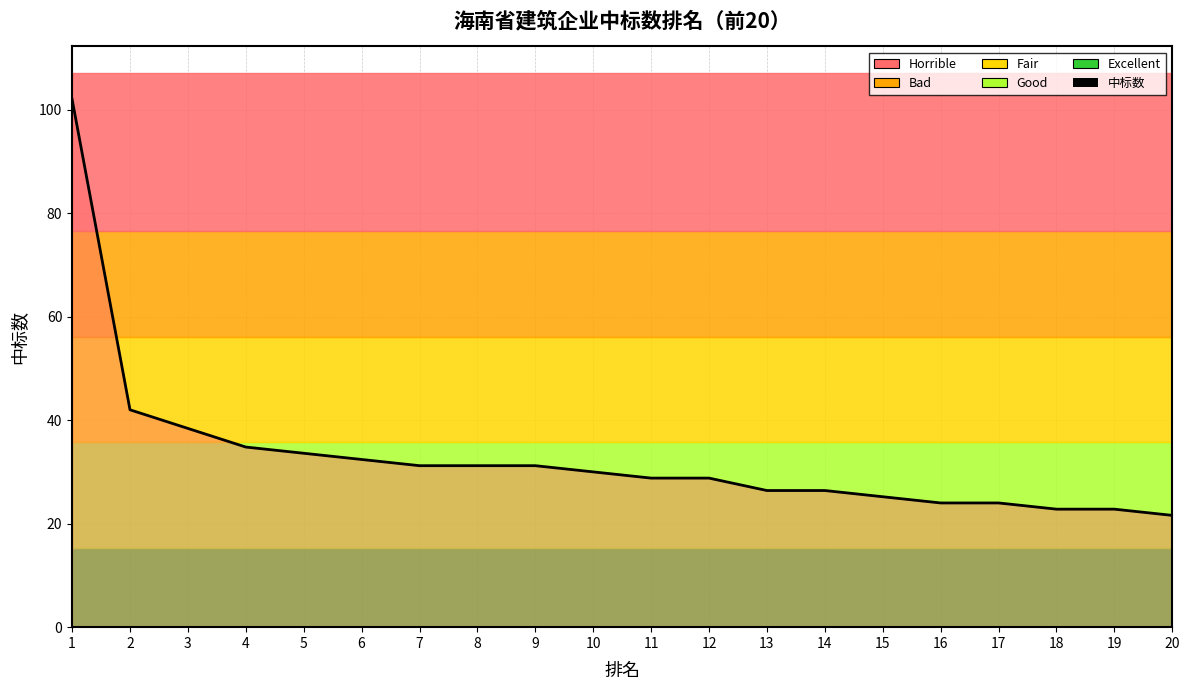

What is the change in value from 8 to 13?

-4.8